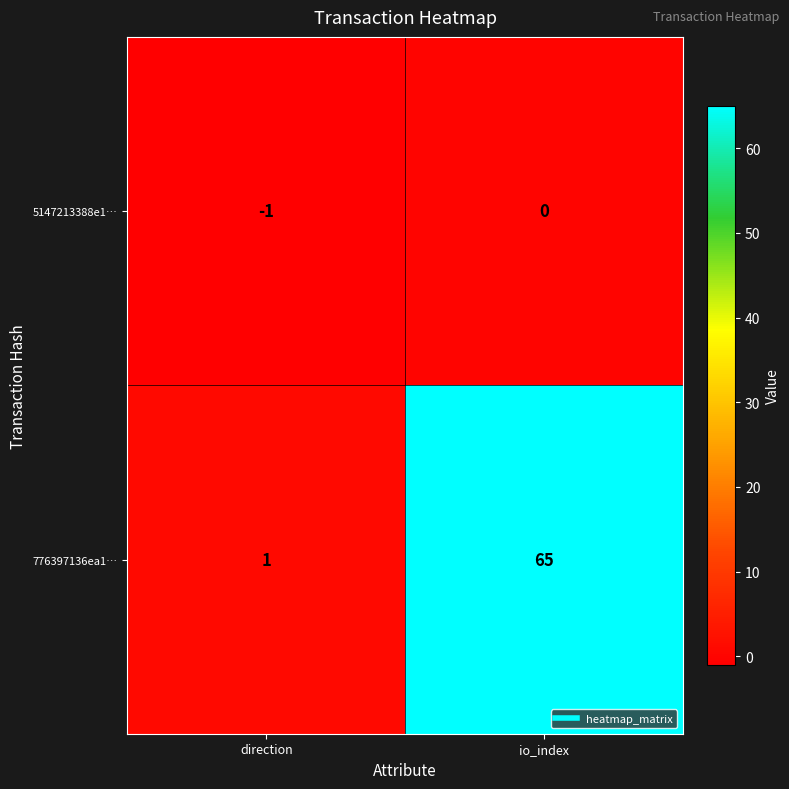

At which label is 5147213388e1… closest to 0?

io_index